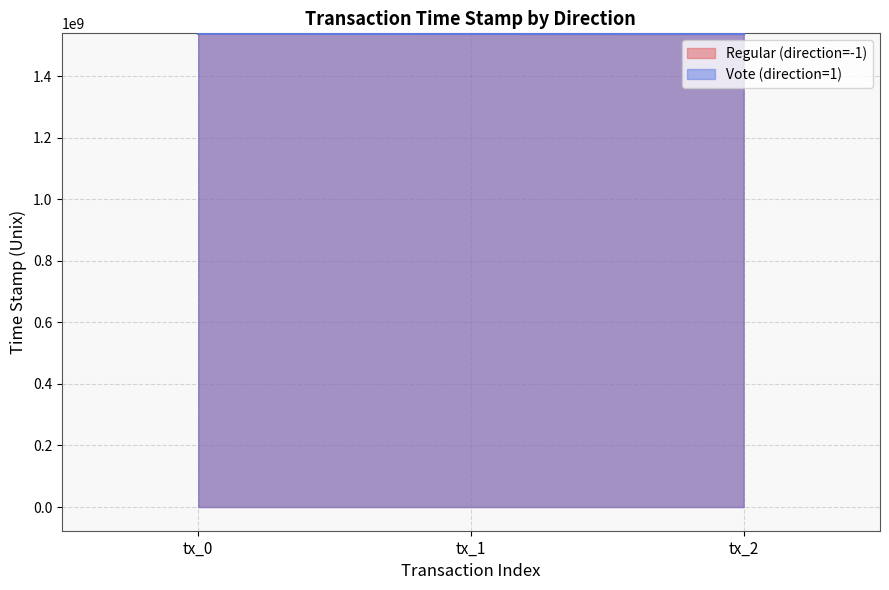

What is the value of the Vote (direction=1) point at the 3rd from the left?

1537310506